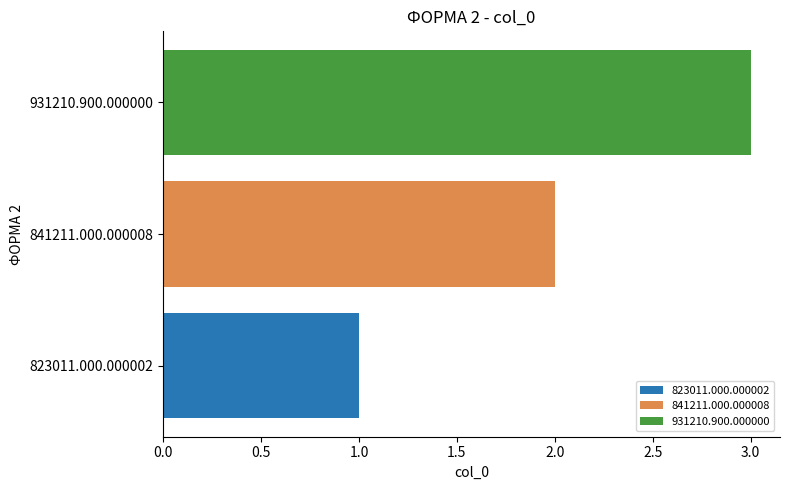

At 841211.000.000008, list the series in order from smallest to largest.

823011.000.000002, 841211.000.000008, 931210.900.000000